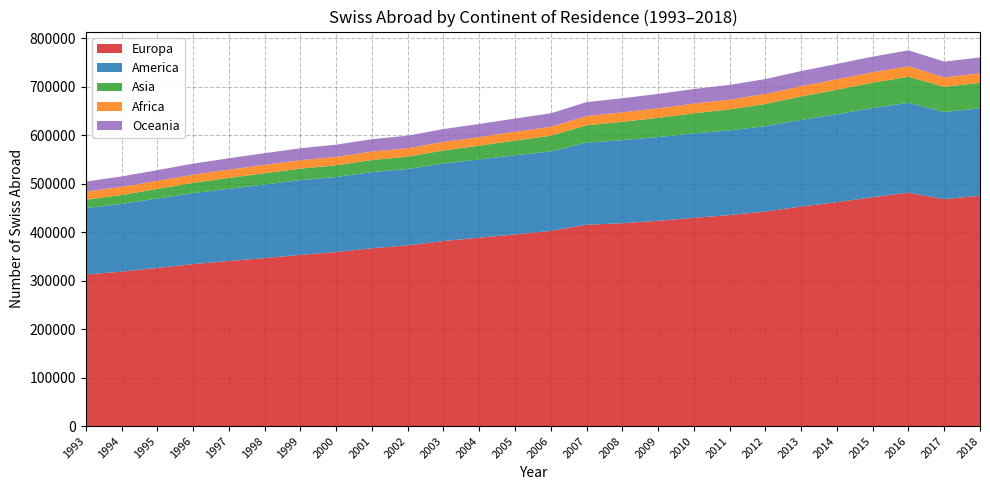

Reading left to right, extract all data points from this chart.

Europa: 312619	318523	326193	333936	340585	346299	353140	358786	366742	372686	381639	388568	395336	402507	415219	418333	423274	429498	435187	442433	452764	461844	472006	481421	467952	475186
America: 136891	139642	143030	146473	148796	151967	154243	154872	157077	157559	159916	161324	163122	164055	169328	171309	172770	174158	174621	176119	178719	181216	183871	185275	179729	180194
Asia: 17138	18330	19845	21217	22410	23145	23570	24167	24840	25404	26847	28388	30378	32315	35673	37863	39670	41466	43327	45792	48359	50592	52409	53814	52007	52558
Africa: 16678	16931	16650	16898	17061	17286	17311	17467	17495	17454	17602	17754	18017	18380	19270	19477	19630	20008	20165	20699	21224	21491	21592	21585	19542	19436
Oceania: 20851	21457	22077	22778	23441	24116	24693	25104	25506	25831	26558	27023	27363	27753	28617	29194	29630	29993	30340	30667	31117	31742	32052	32828	32563	32859